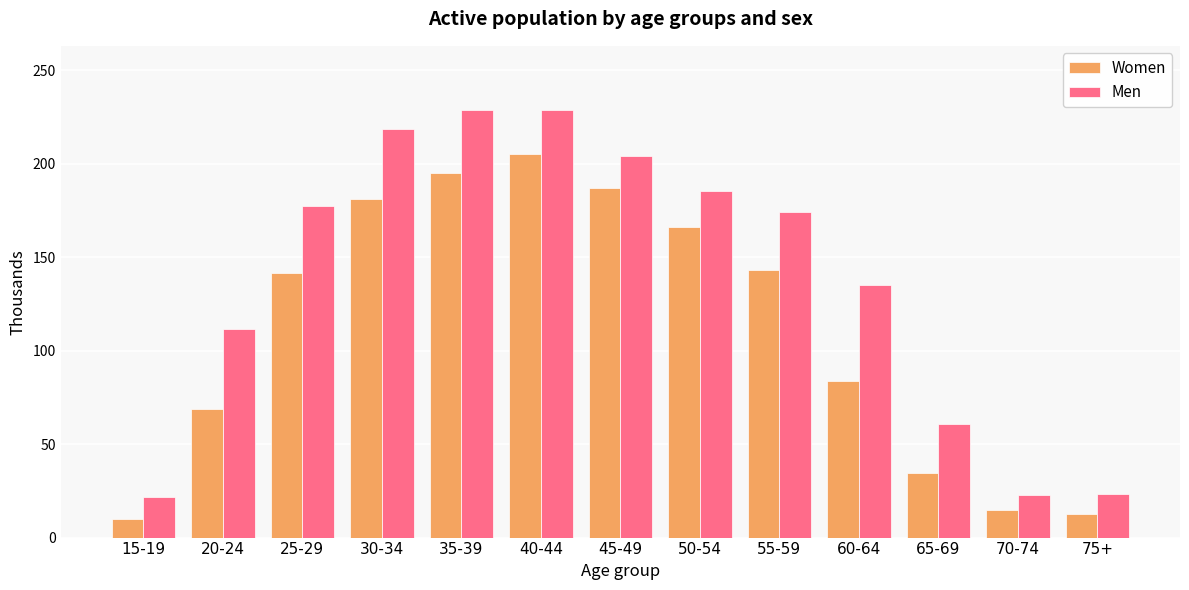

At which label does Women first exceed 141?

25-29